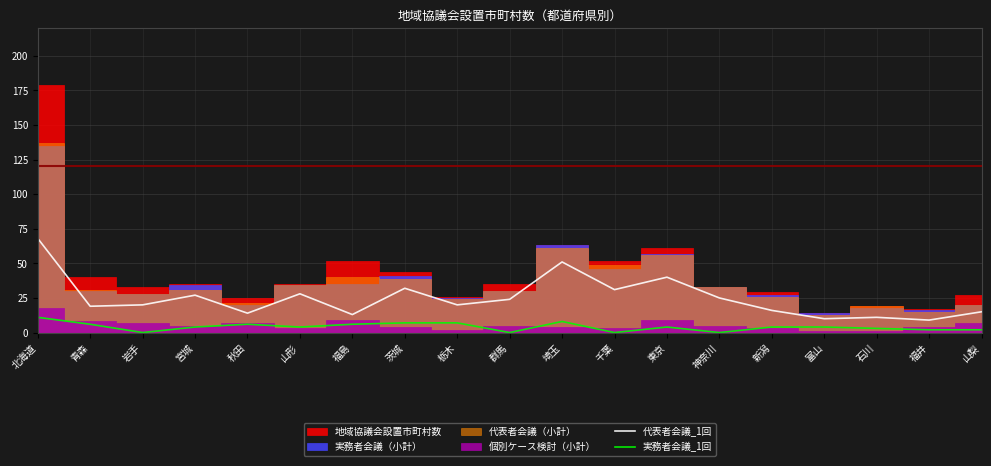

Is it true that 代表者会議_1回 equals 40 at 東京?

True